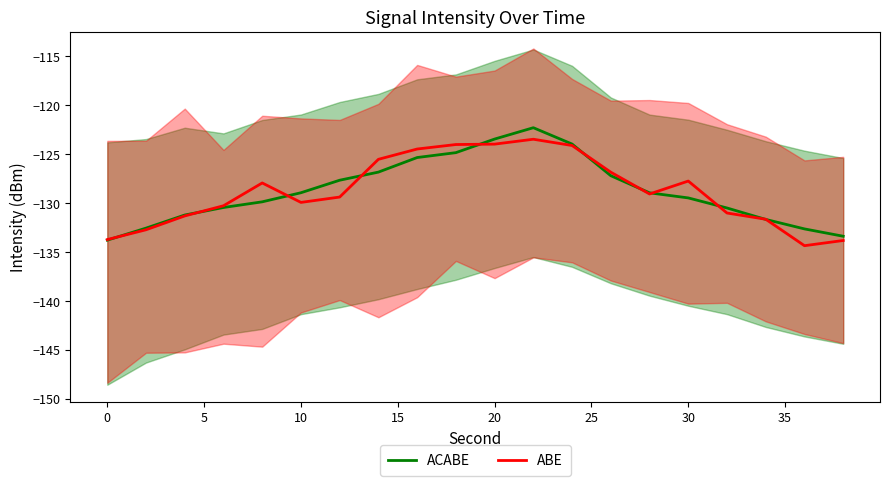

True or false: ABE has more than 1 points higher than both neighbors.

True